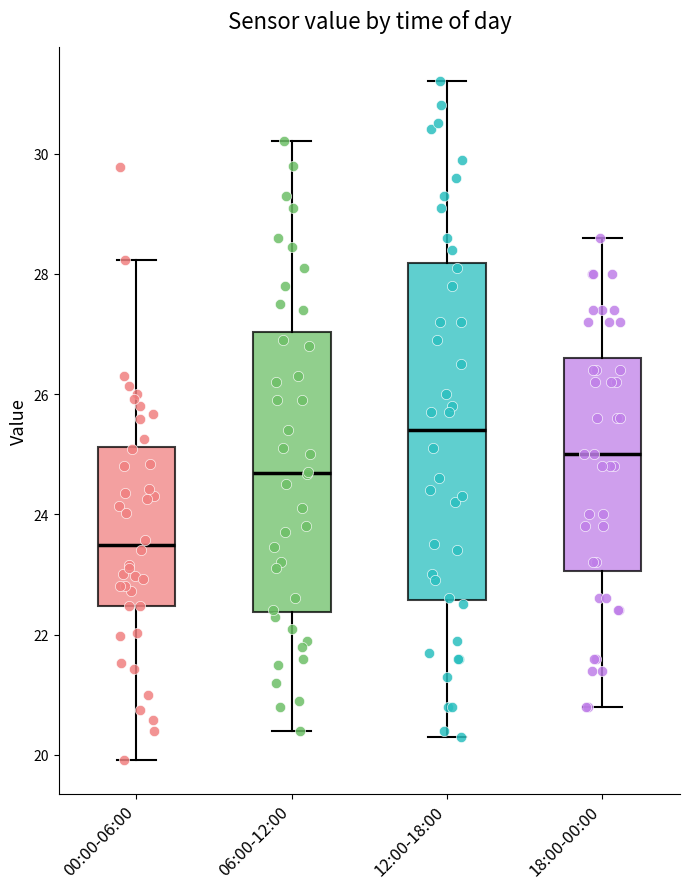

Reading left to right, read every box against the y-axis: the position of its median line, the range the box covers, and the ends of its whiskers. The values are not printed on the chart, so give them approximately, as read against the axis.

00:00-06:00: median 23.4, box 22.4 to 25.2, whiskers 20.0 to 28.2
06:00-12:00: median 24.6, box 22.4 to 27.0, whiskers 20.4 to 30.2
12:00-18:00: median 25.4, box 22.6 to 28.2, whiskers 20.4 to 31.2
18:00-00:00: median 25.0, box 23.0 to 26.6, whiskers 20.8 to 28.6